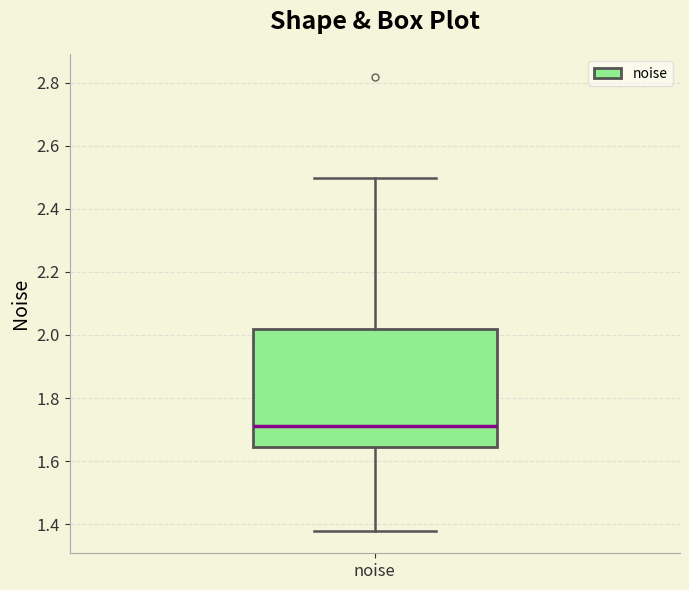

Read this box plot against the y-axis: the position of the median line, the range covered by the box, and the ends of both whiskers. The values are not printed on the chart, so give them approximately, as read against the axis.

median 1.70, box 1.64 to 2.02, whiskers 1.38 to 2.50